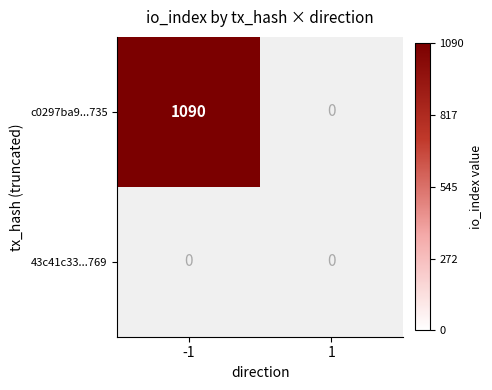

How many c0297ba9ebbc44518a6dbb18a696b79a855d735 values are between -1 and 1090?

2